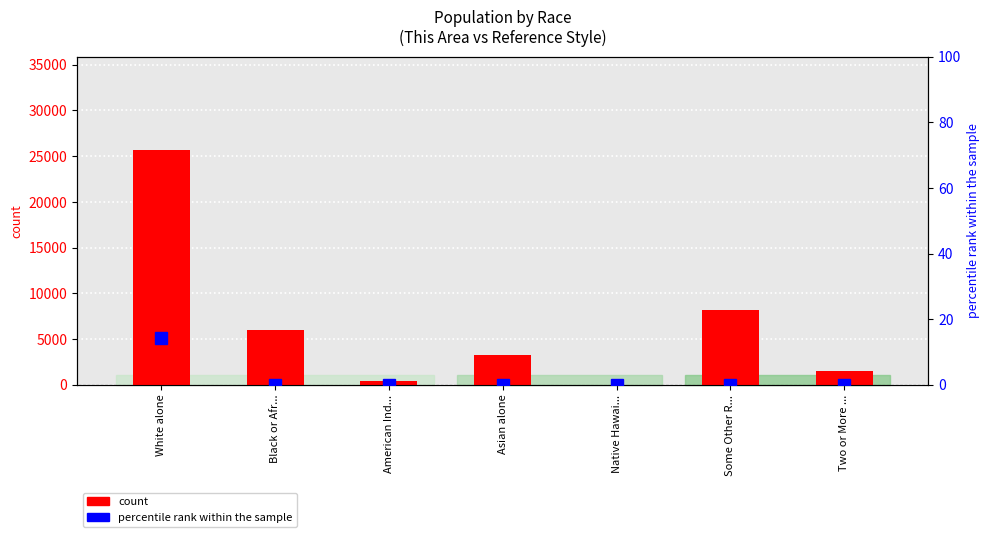

The percentile rank within the sample series shows 7.2 at Black or Afr.... True or false?

False